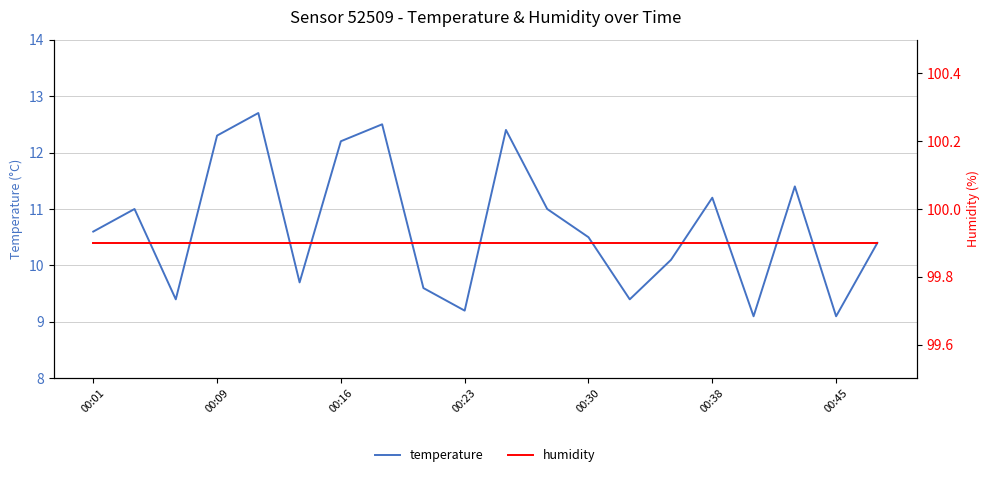

What are all the series names shown in the legend?

temperature, humidity